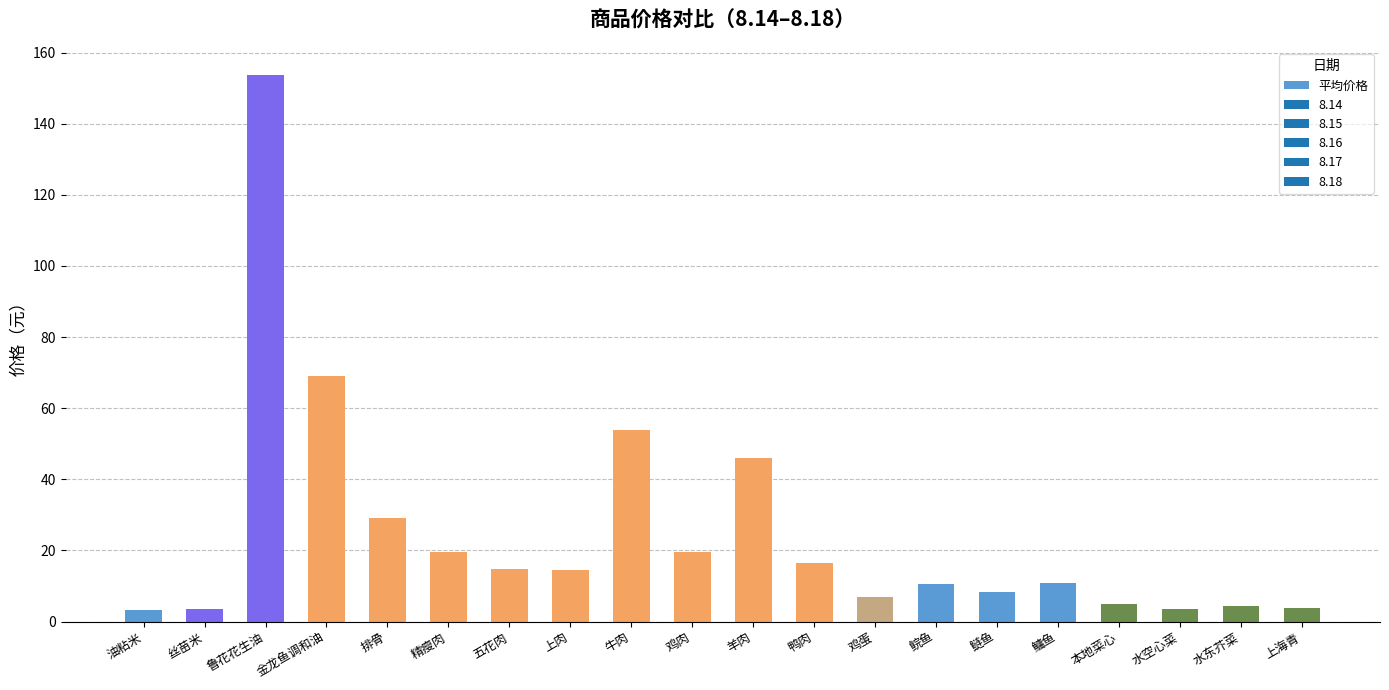

What is the greatest value displayed?

153.6